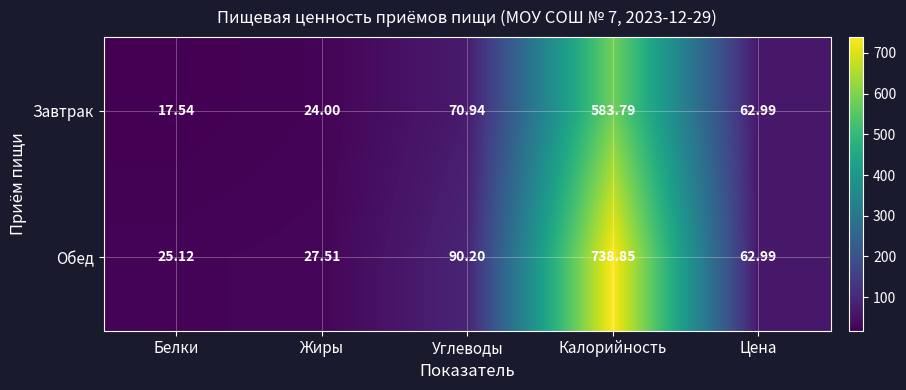

At which label does Завтрак first exceed 62?

Углеводы